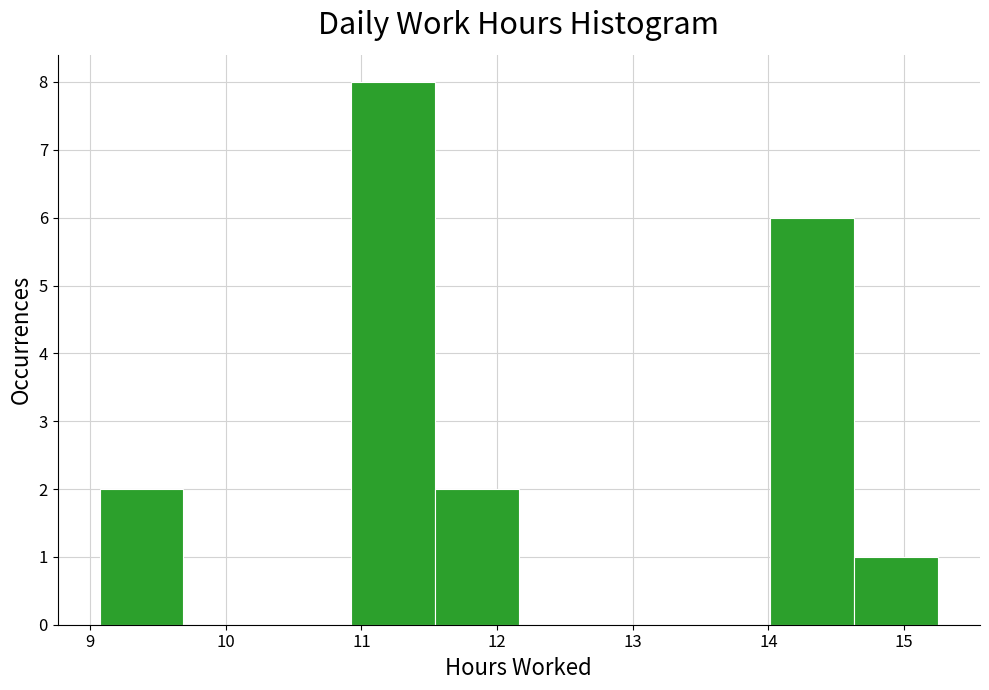

Reading left to right, list every bar in this chart as the range it spans on the x-axis followed by its height. Neither the bar edges nor the heights are printed on the chart, so give them approximately, as read against the axes.

9.1 to 9.7: 2
9.7 to 10.3: 0
10.3 to 10.9: 0
10.9 to 11.5: 8
11.5 to 12.2: 2
12.2 to 12.8: 0
12.8 to 13.4: 0
13.4 to 14.0: 0
14.0 to 14.6: 6
14.6 to 15.3: 1